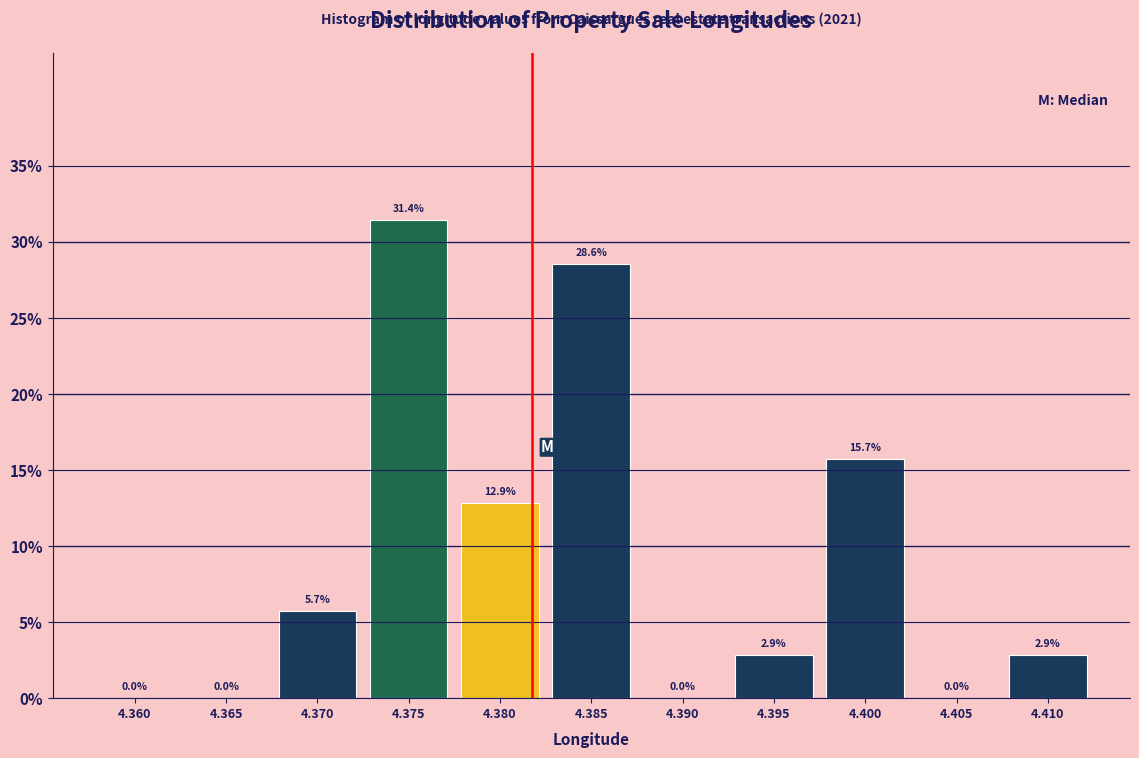

Reading right to left, transcribe all the data shown in this chart.

4.410=2.9	4.405=0.0	4.400=15.7	4.395=2.9	4.390=0.0	4.385=28.6	4.380=12.9	4.375=31.4	4.370=5.7	4.365=0.0	4.360=0.0